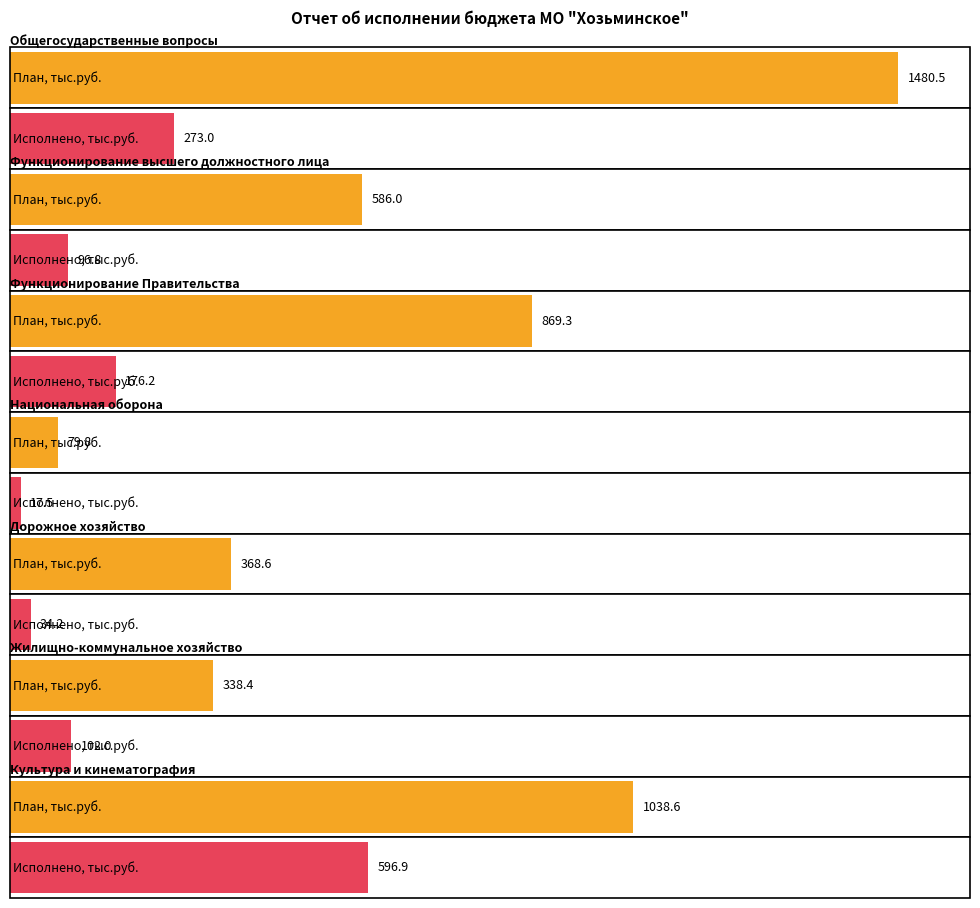

What is the value of the Исполнено на 01.04.2017г., тыс.руб. bar at the 7th from the left?

596.9